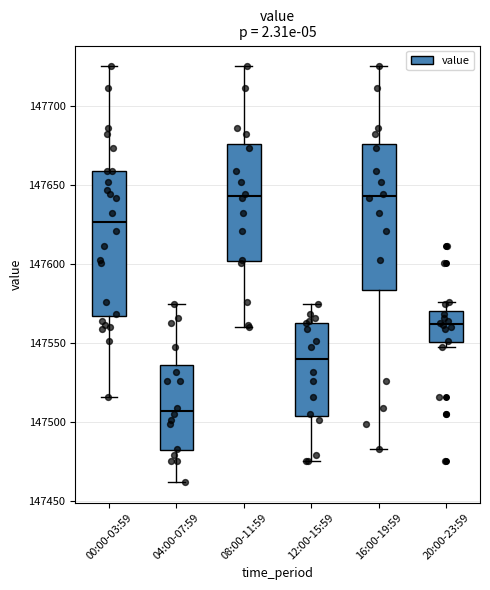

Reading left to right, transcribe this box plot: for each box, give where its median line is, the range the box spans, and where its two whiskers end, as read against the y-axis. The values are not printed on the chart, so give them approximately, as read against the axis.

00:00-03:59: median 147625, box 147565 to 147660, whiskers 147515 to 147725
04:00-07:59: median 147505, box 147480 to 147535, whiskers 147460 to 147575
08:00-11:59: median 147645, box 147600 to 147675, whiskers 147560 to 147725
12:00-15:59: median 147540, box 147505 to 147565, whiskers 147475 to 147575
16:00-19:59: median 147645, box 147585 to 147675, whiskers 147485 to 147725
20:00-23:59: median 147560, box 147550 to 147570, whiskers 147550 (just below the box's lower edge) to 147575